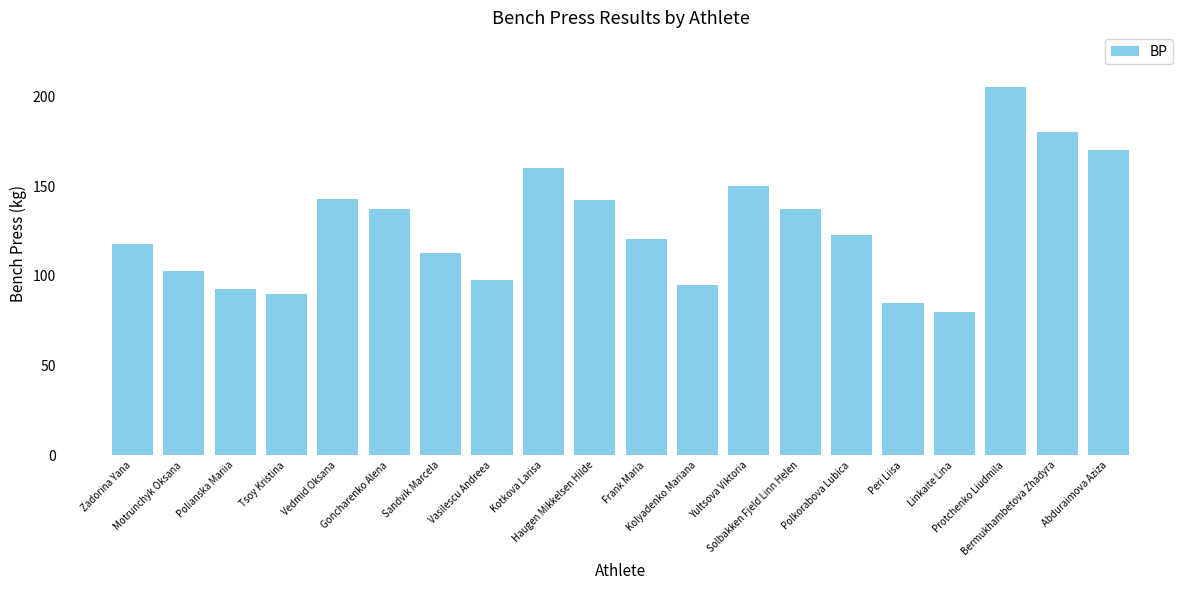

What is the sum of all values?

2541.5